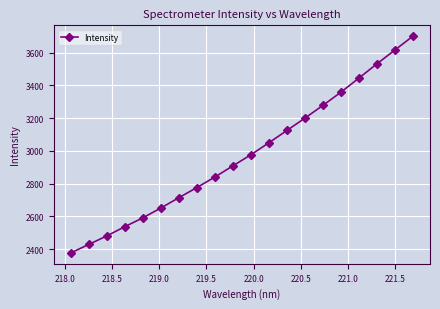

What is the sum of all values?

59588.7